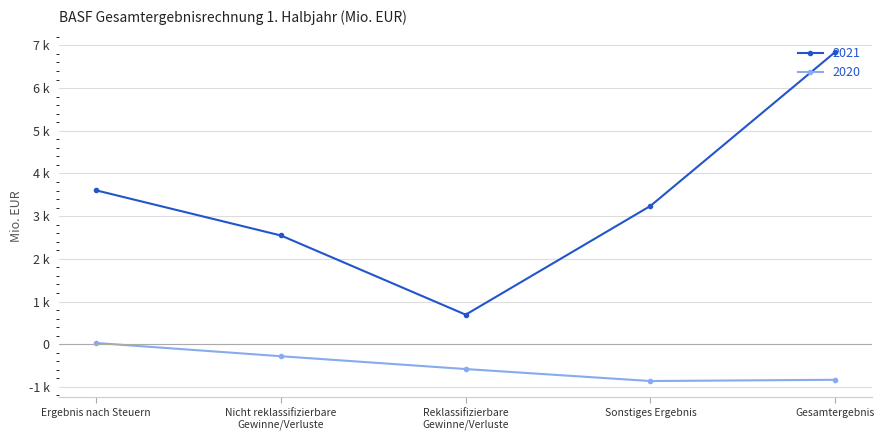

What are all the series names shown in the legend?

2021, 2020